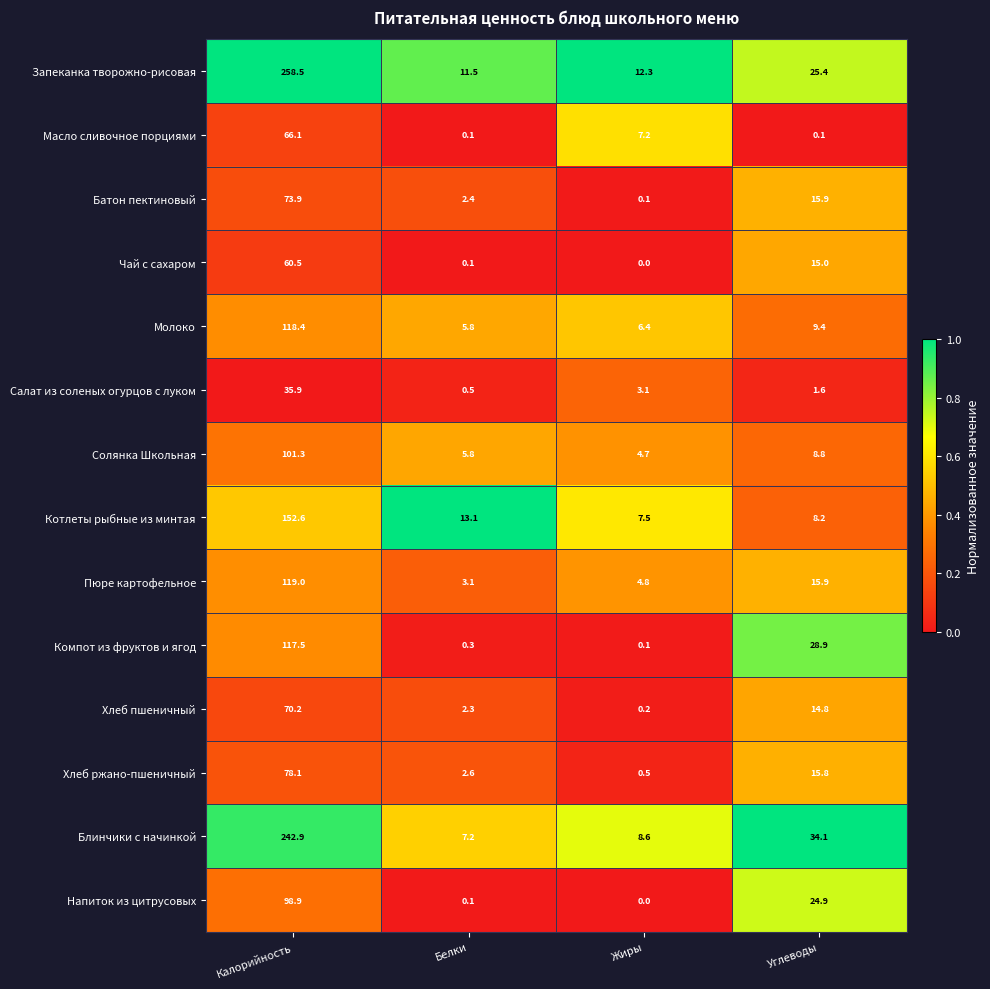

Count the number of data series in this chart.

14